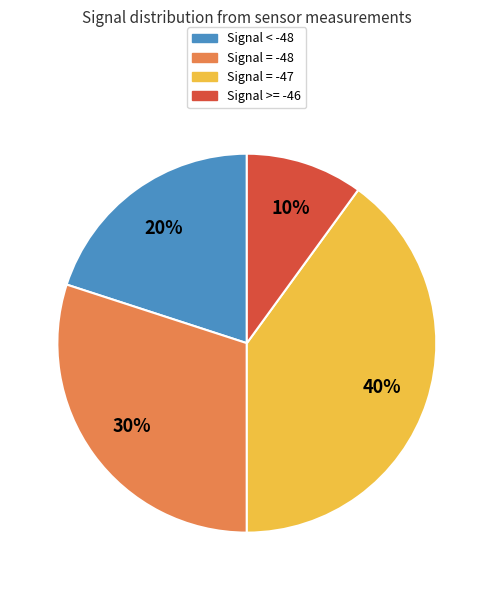

Does any single category account for the majority?

No